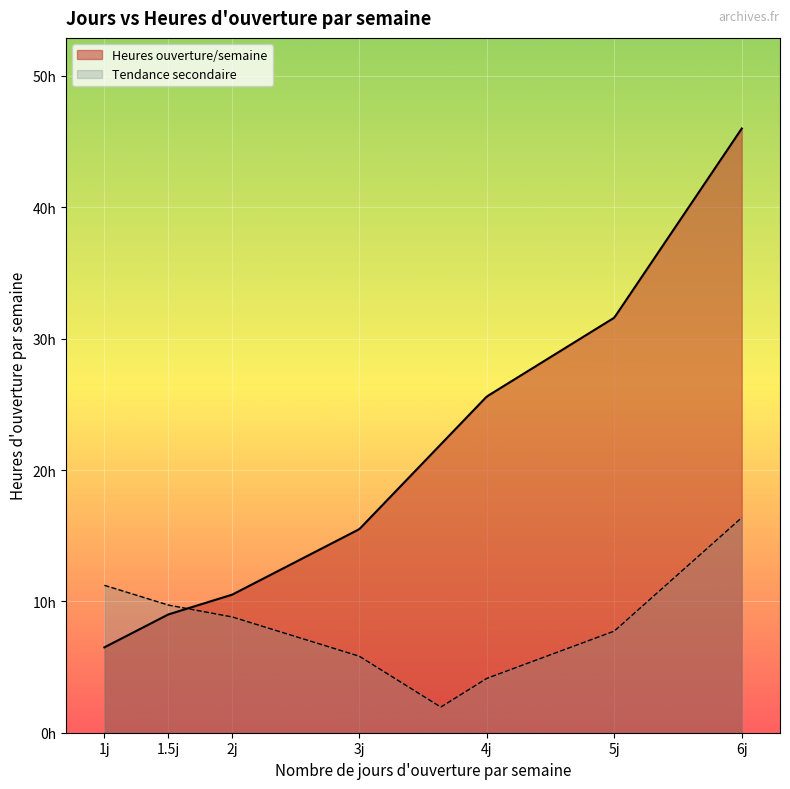

What are all the series names shown in the legend?

Heures ouverture/semaine, Tendance secondaire